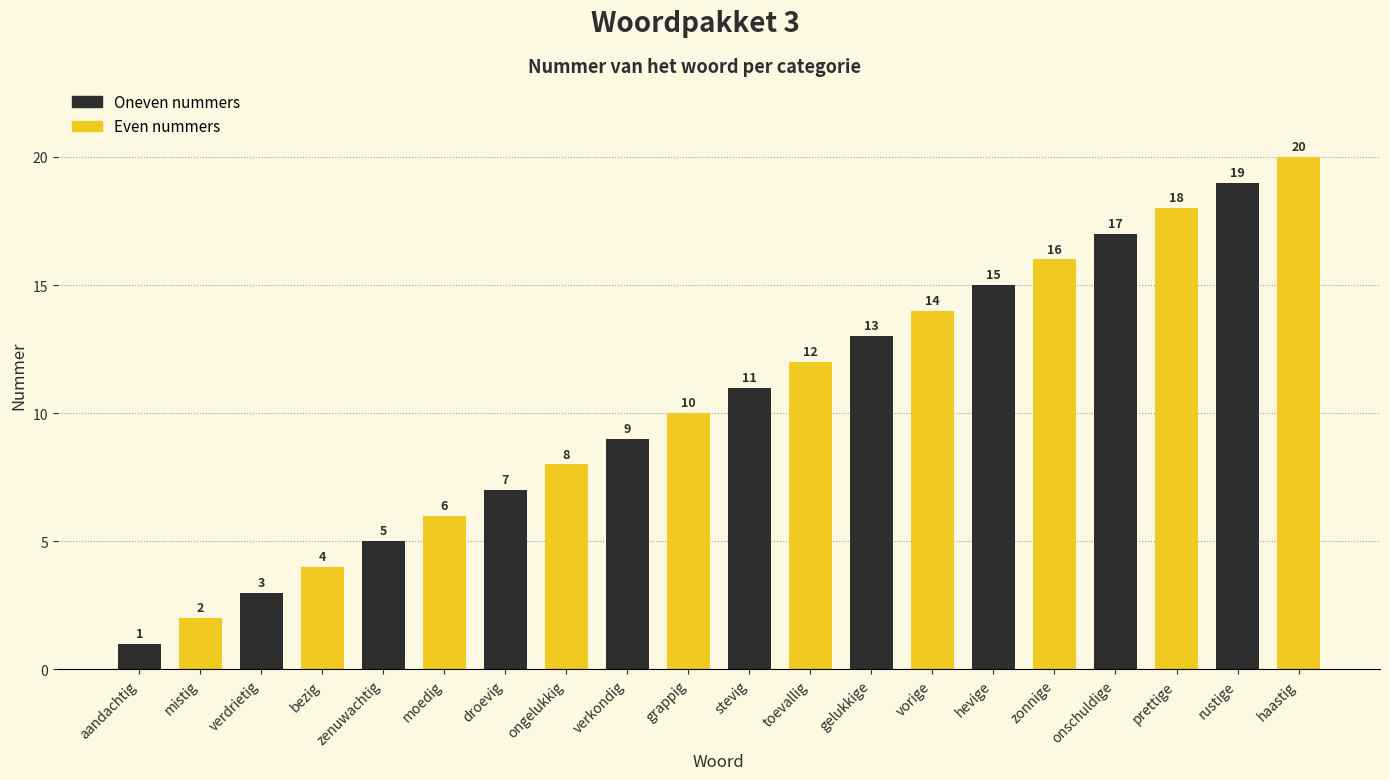

Is it true that the value at verdrietig is 3?

True